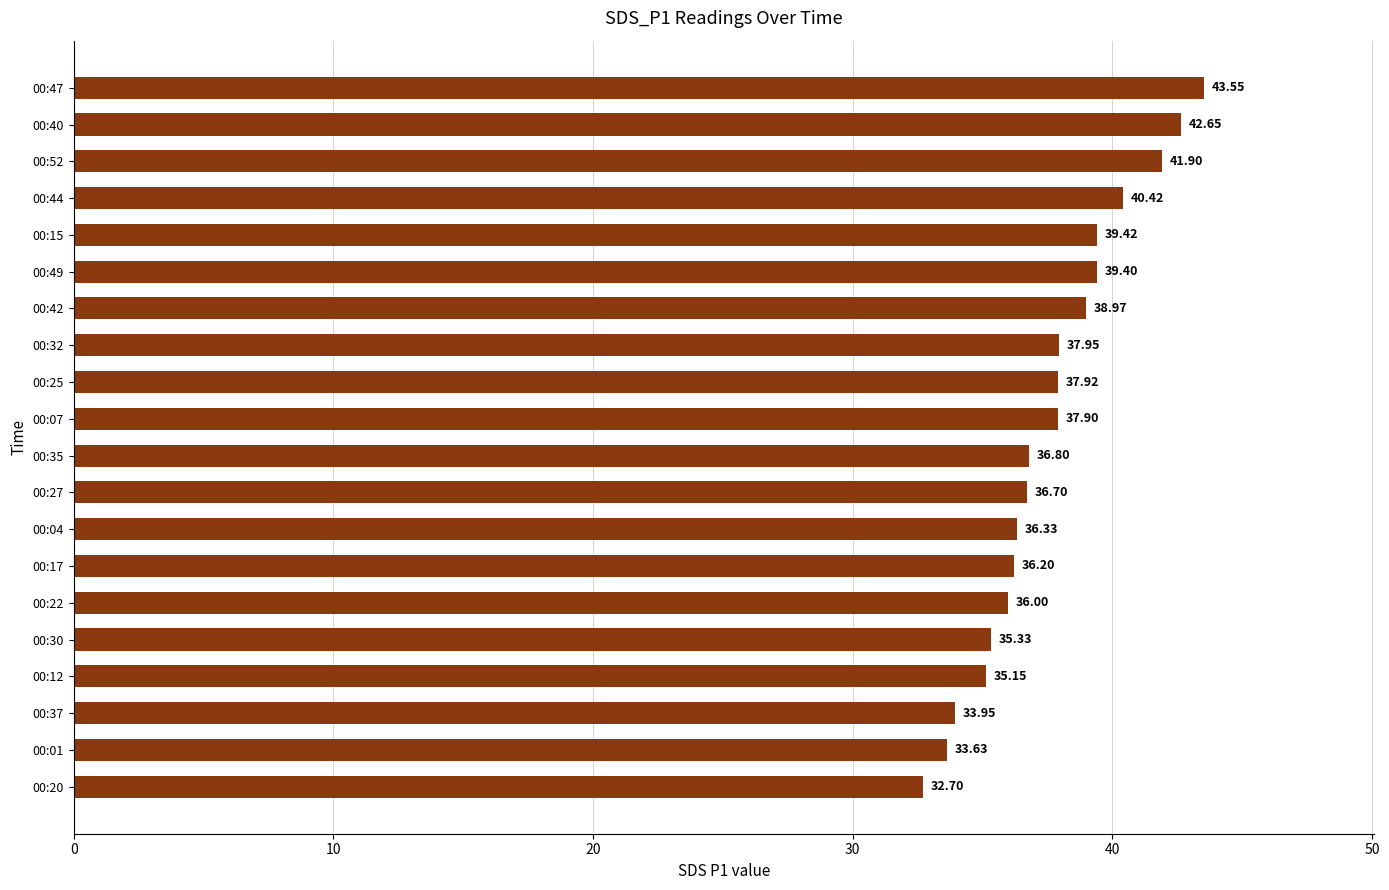

Rank the categories by value from highest to lowest.

00:47, 00:40, 00:52, 00:44, 00:15, 00:49, 00:42, 00:32, 00:25, 00:07, 00:35, 00:27, 00:04, 00:17, 00:22, 00:30, 00:12, 00:37, 00:01, 00:20